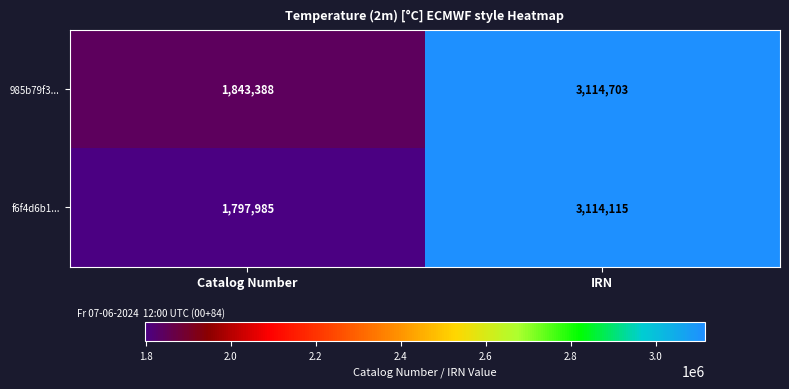

Where is f6f4d6b1... nearest to the value 2456050?

Catalog Number